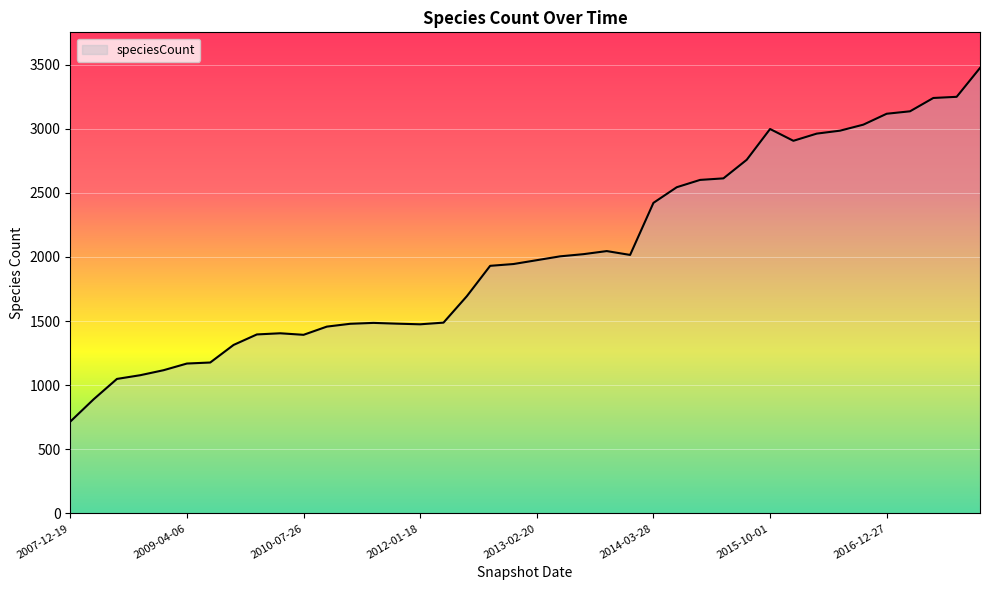

Count the number of data series in this chart.

1